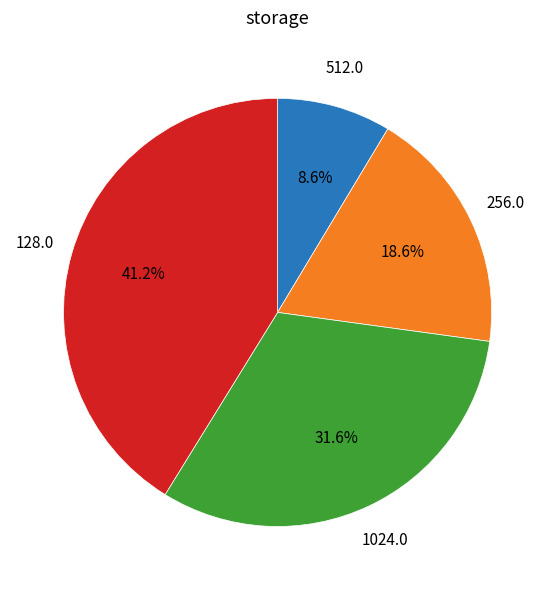

Is there any slice that represents more than half of the pie?

No